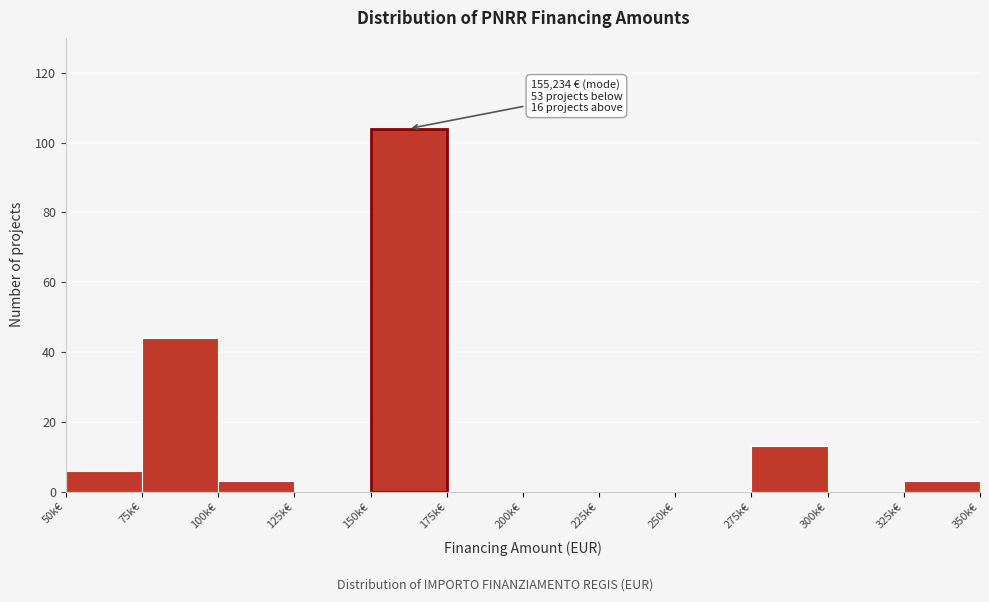

Reading left to right, extract all data points from this chart.

50k€=6	75k€=44	100k€=3	125k€=0	150k€=104	175k€=0	200k€=0	225k€=0	250k€=0	275k€=13	300k€=0	325k€=3